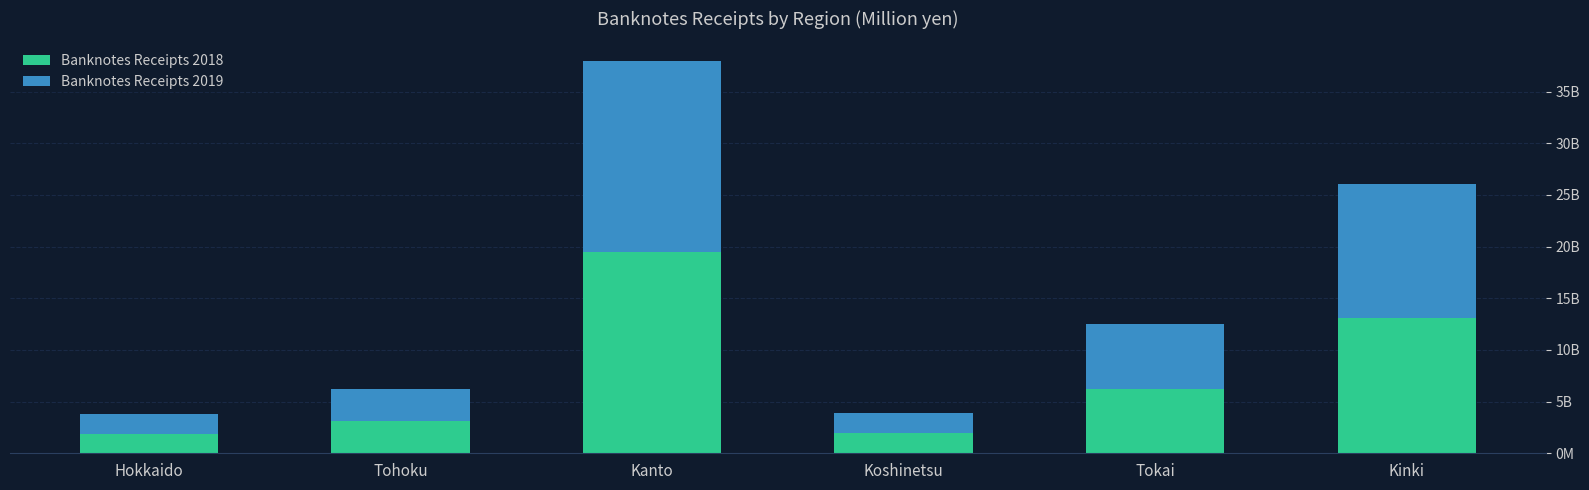

Where does the Banknotes Receipts 2018 series first go above 6212939?

Kanto